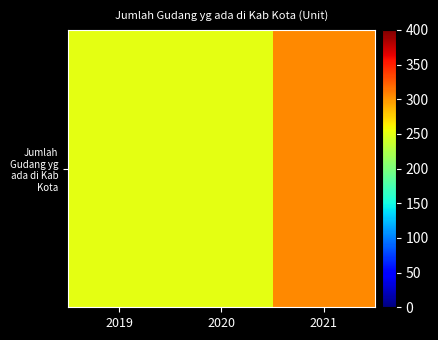

Is it true that the value at 2019 is 250?

True